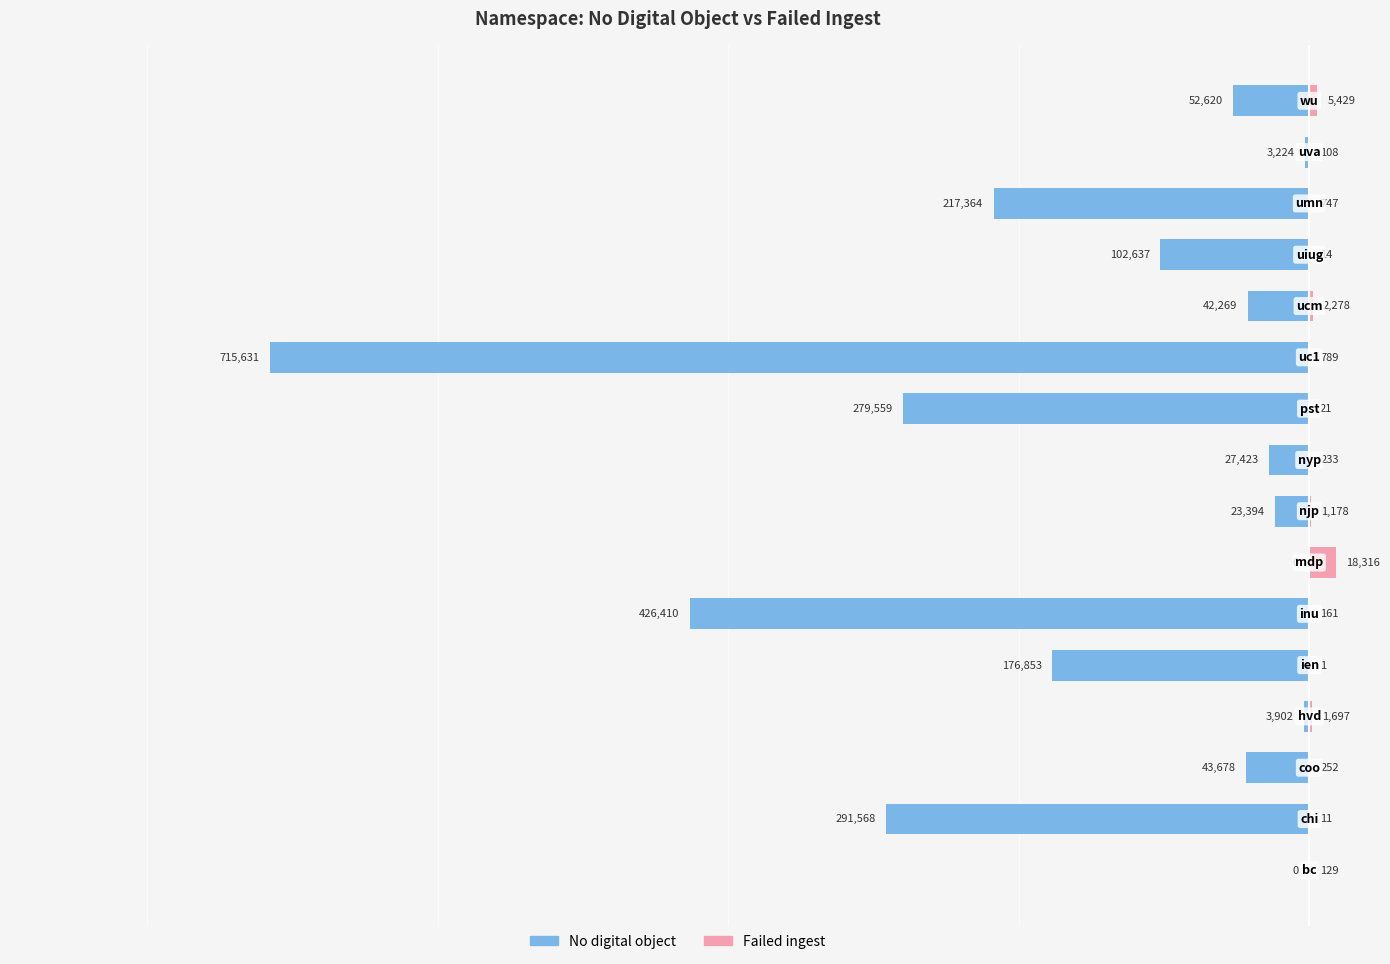

What is the value of the Failed ingest bar at the 15th from the left?

108